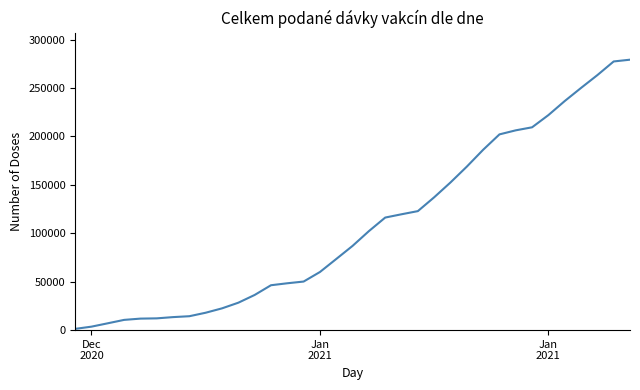

What is the difference between the maximum and minimum values?

277976